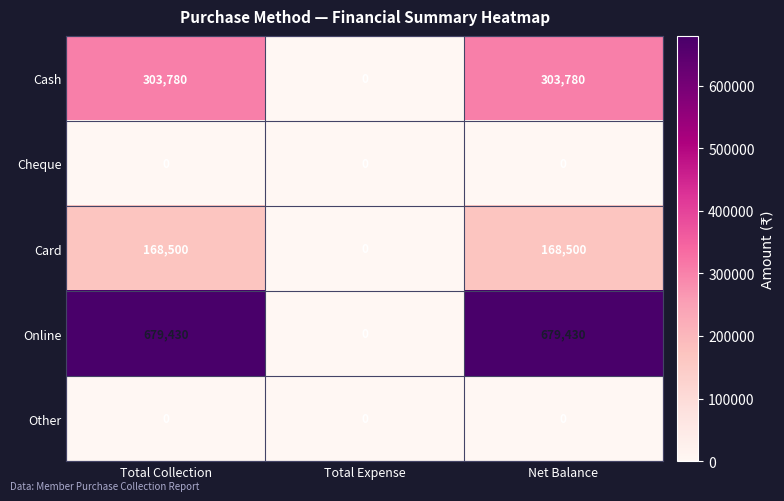

The Online series shows 679430 at Net Balance. True or false?

True